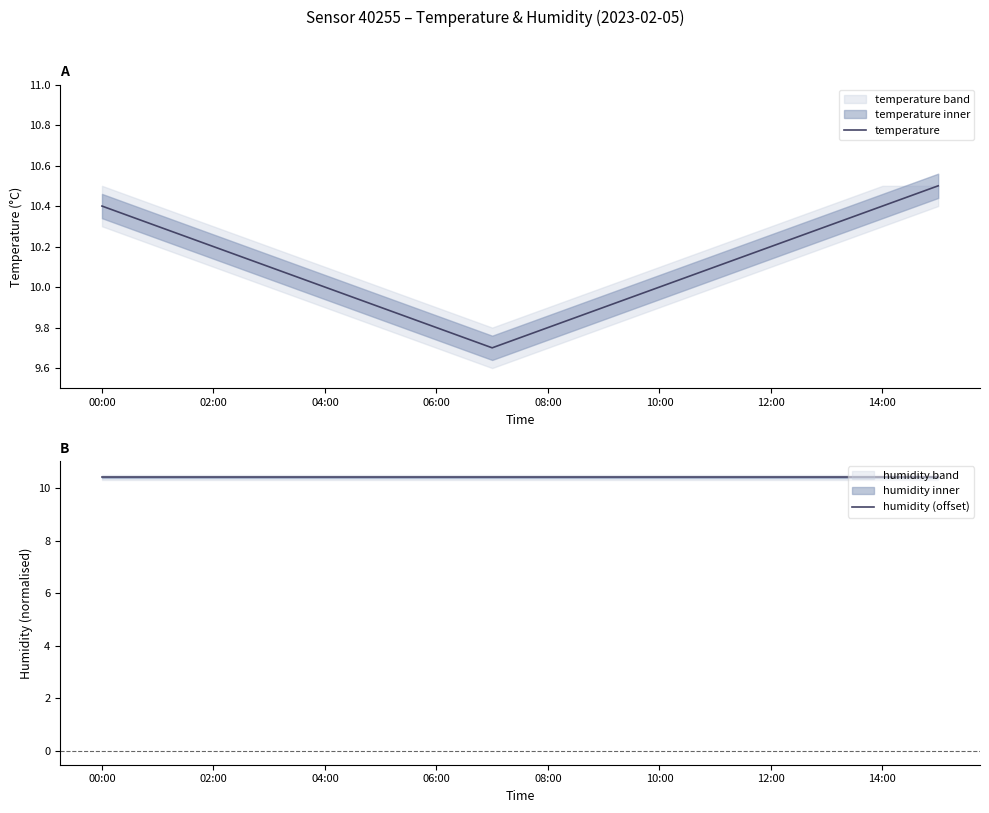

The temperature series shows 10.2 at 02:00. True or false?

True